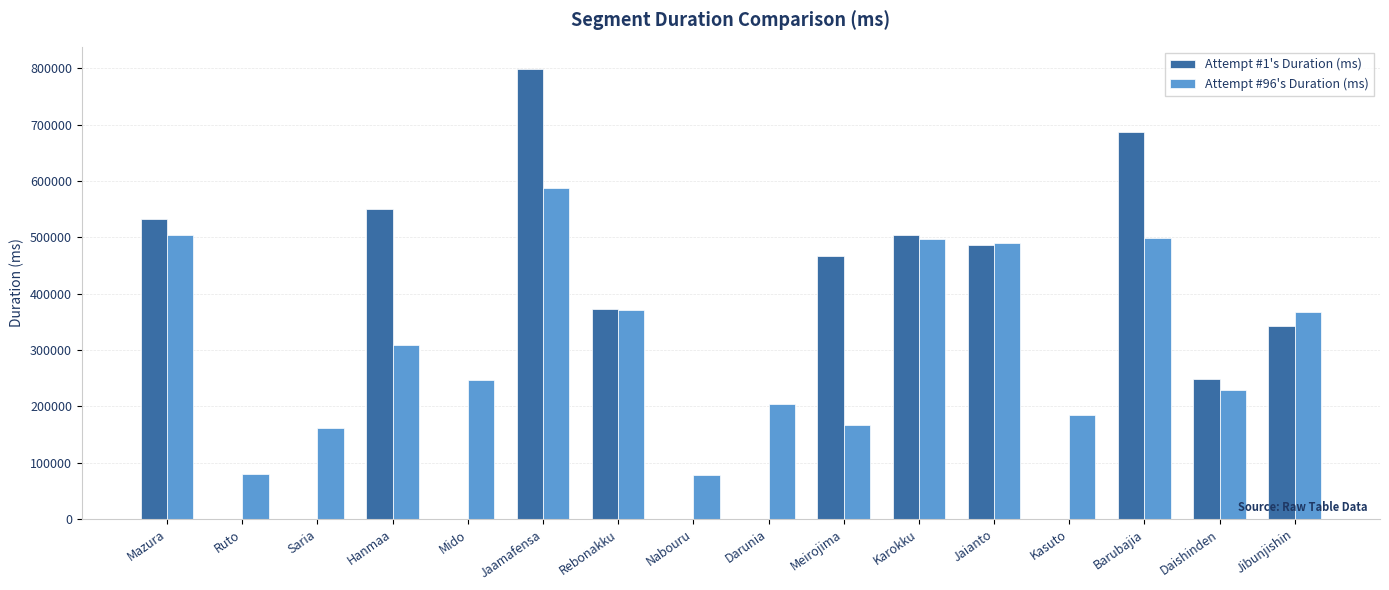

At which label does Attempt #1's Duration (ms) reach its peak?

Jaamafensa